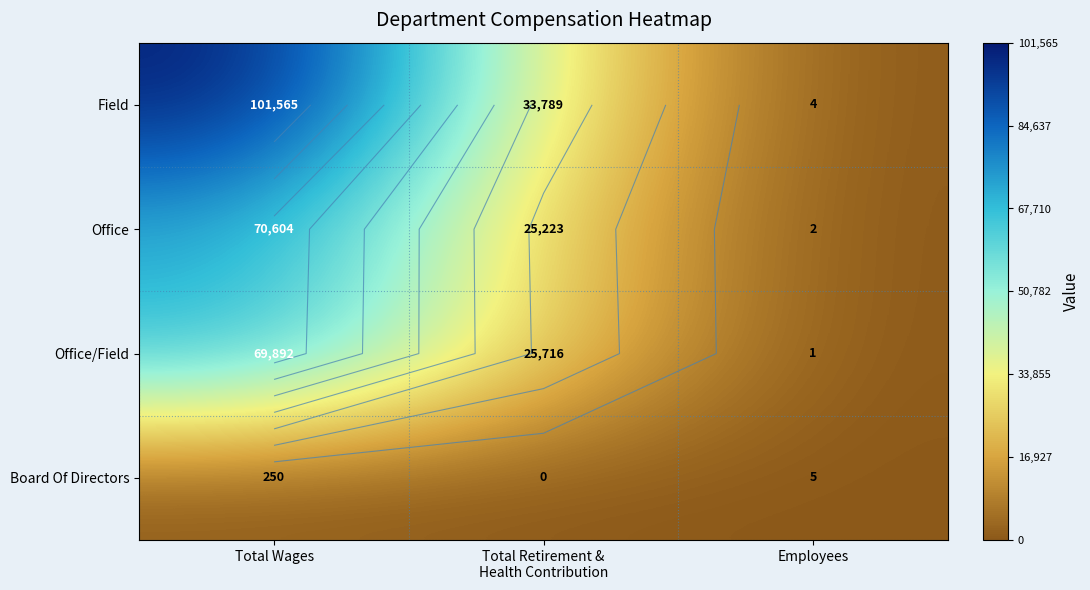

Which series has the largest total across all categories?

Field